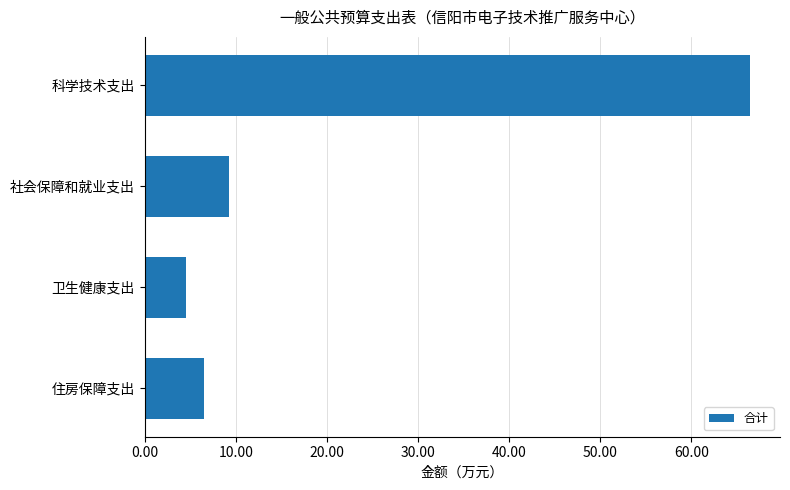

Rank the categories by value from lowest to highest.

卫生健康支出, 住房保障支出, 社会保障和就业支出, 科学技术支出